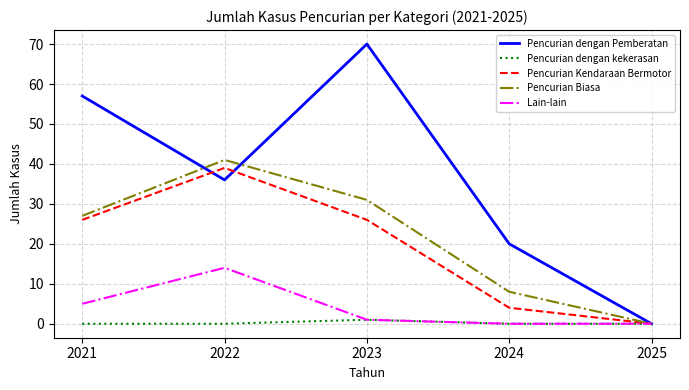

Rank the categories by Pencurian Biasa value from highest to lowest.

2022, 2023, 2021, 2024, 2025